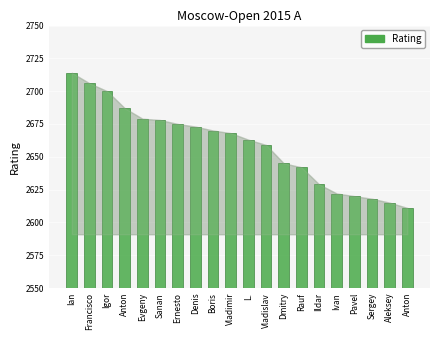

What is the label of the 19th bar from the right?

Francisco